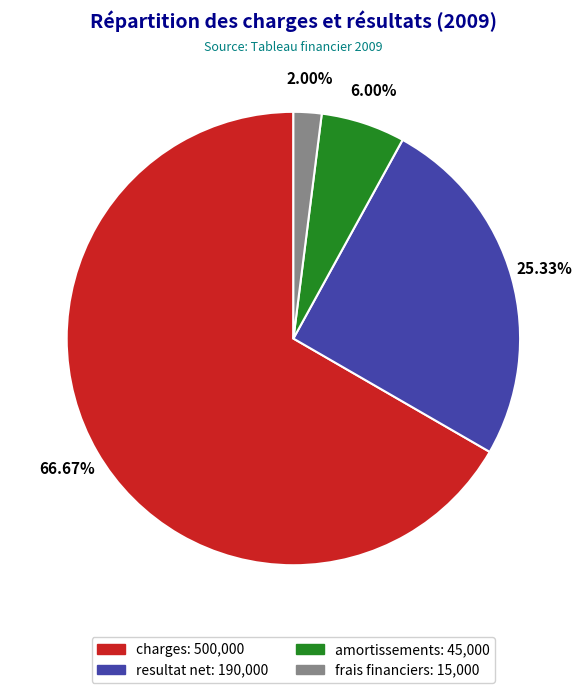

Which slice is the smallest?

frais financiers